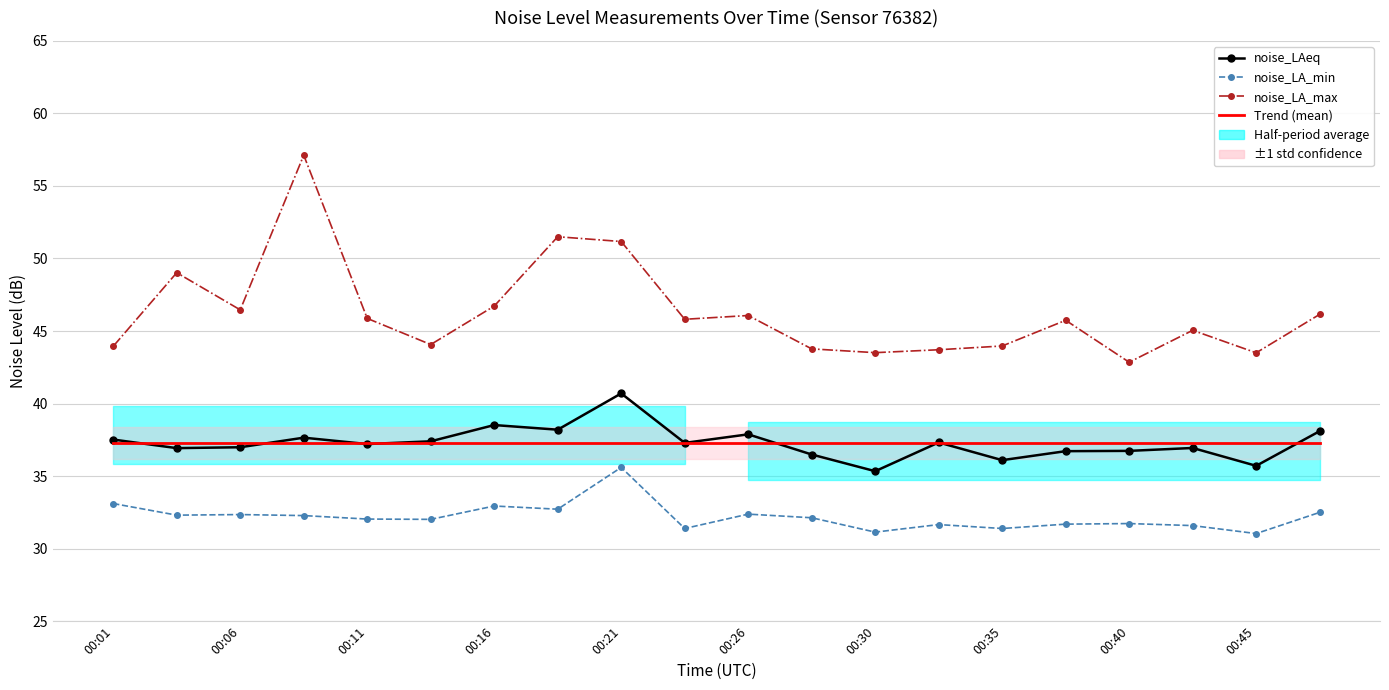

How many times do Trend (mean) and noise_LAeq cross each other?

8